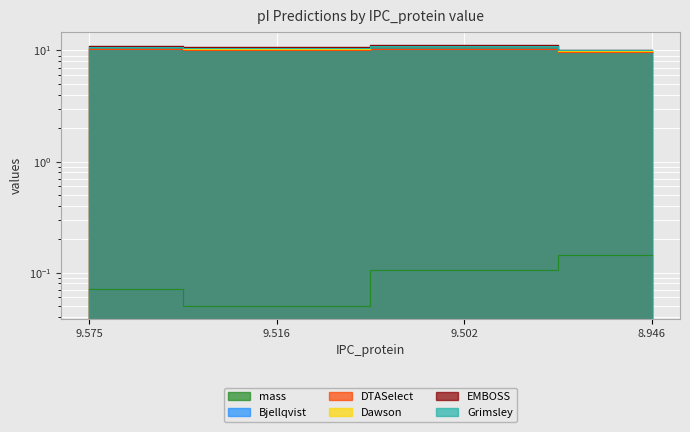

What is the greatest value displayed?

11.2